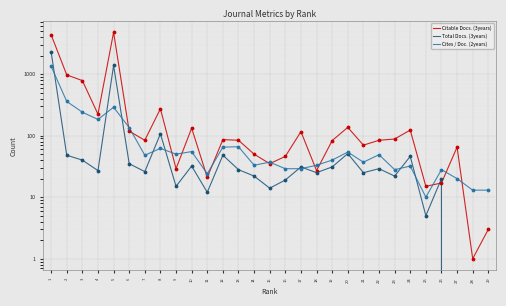

Which series reaches the minimum Y coordinate?

Total Docs. (3years)